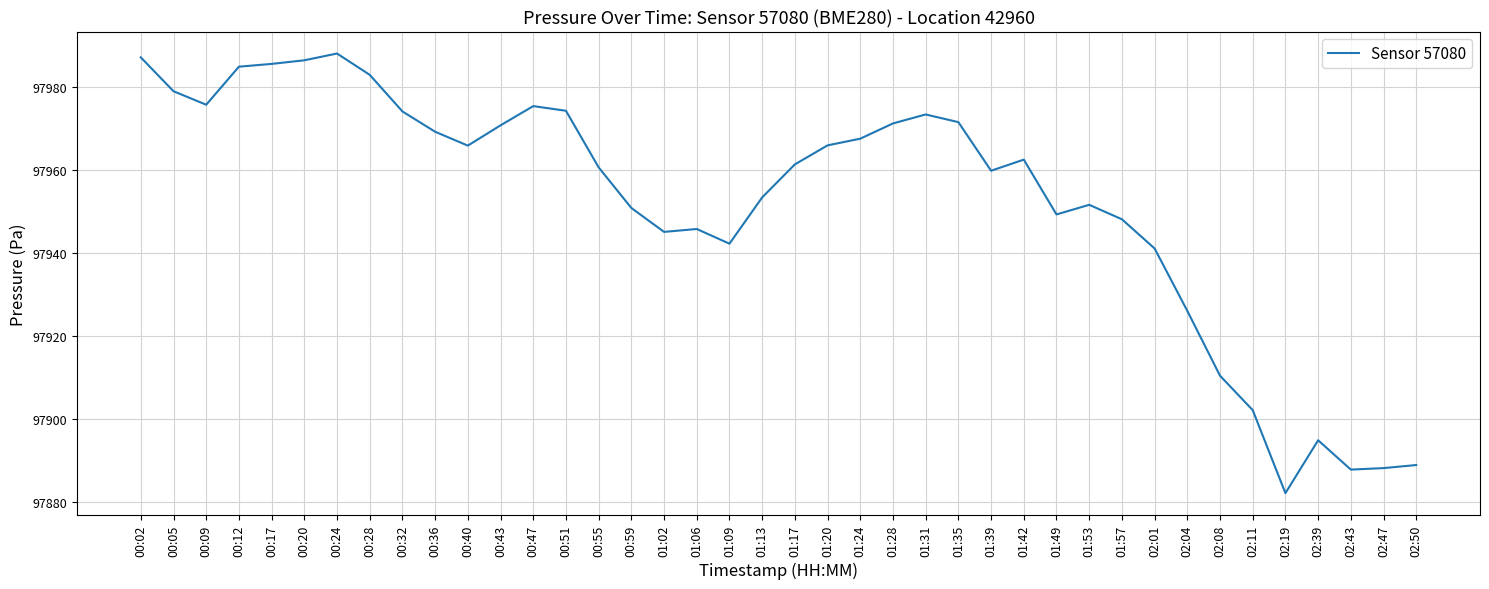

The chart shows a value of 173096.6 at 02:19. True or false?

False